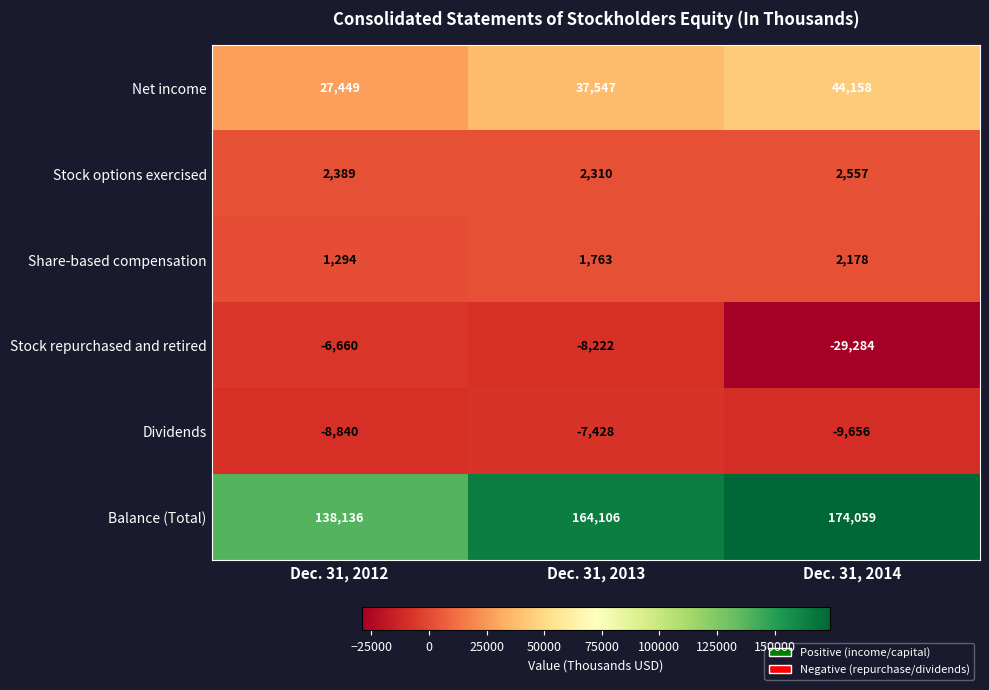

Reading left to right, transcribe all the data shown in this chart.

Net income: 27449	37547	44158
Stock options exercised: 2389	2310	2557
Share-based compensation: 1294	1763	2178
Stock repurchased and retired: -6660	-8222	-29284
Dividends: -8840	-7428	-9656
Balance (Total): 138136	164106	174059